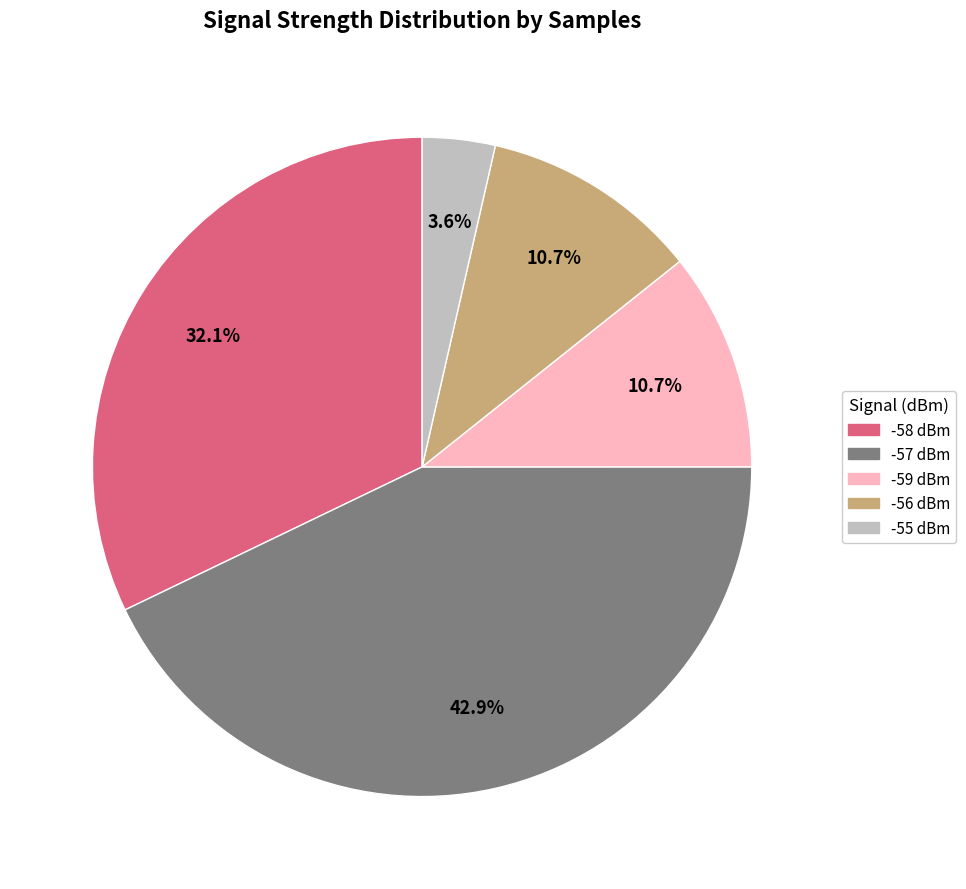

Is there a majority slice in this chart?

No